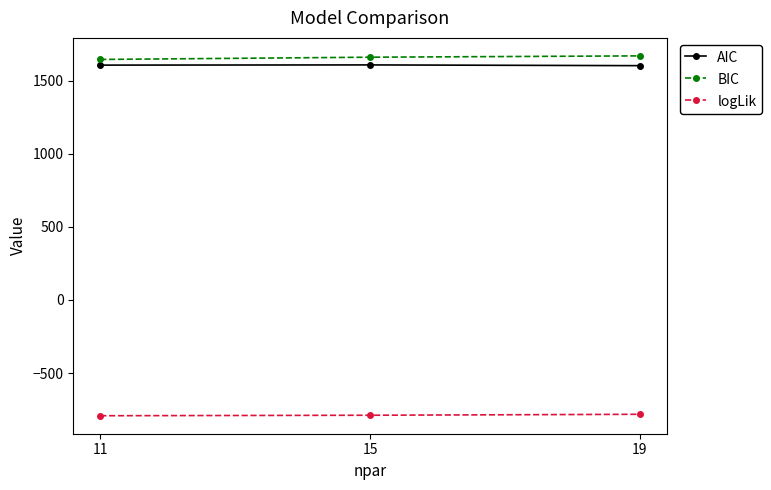

What is the sum of all BIC values?

4972.8